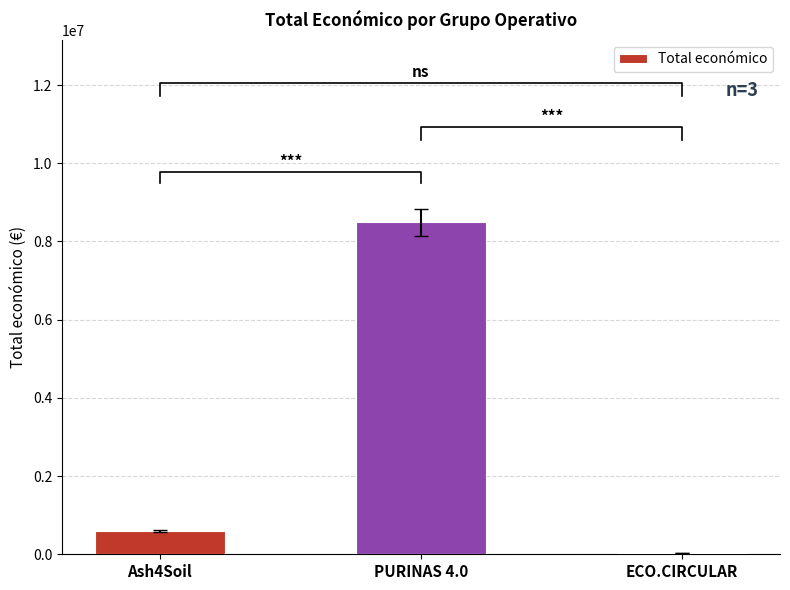

What is the greatest value displayed?

8484999